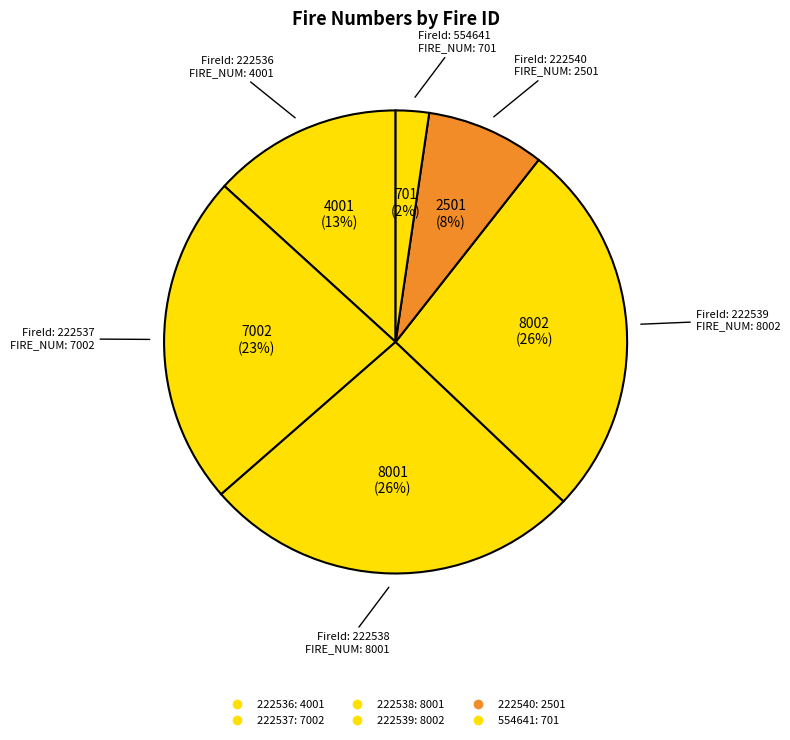

Is there a majority slice in this chart?

No